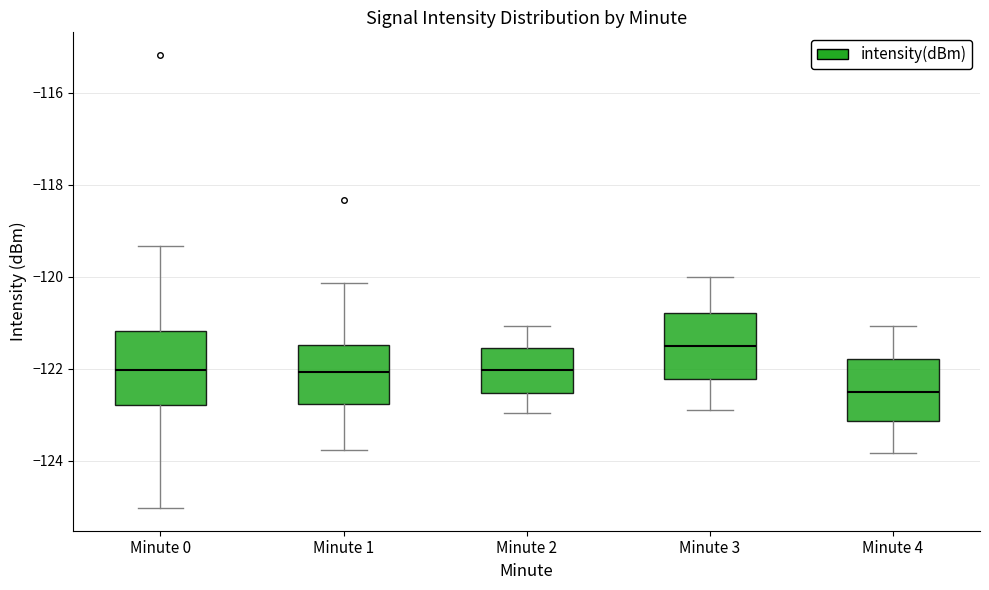

Reading left to right, read every box against the y-axis: the position of its median line, the range the box covers, and the ends of its whiskers. The values are not printed on the chart, so give them approximately, as read against the axis.

Minute 0: median -122.0, box -122.8 to -121.2, whiskers -125.0 to -119.4
Minute 1: median -122.0, box -122.8 to -121.4, whiskers -123.8 to -120.2
Minute 2: median -122.0, box -122.6 to -121.6, whiskers -123.0 to -121.0
Minute 3: median -121.6, box -122.2 to -120.8, whiskers -123.0 to -120.0
Minute 4: median -122.4, box -123.2 to -121.8, whiskers -123.8 to -121.0